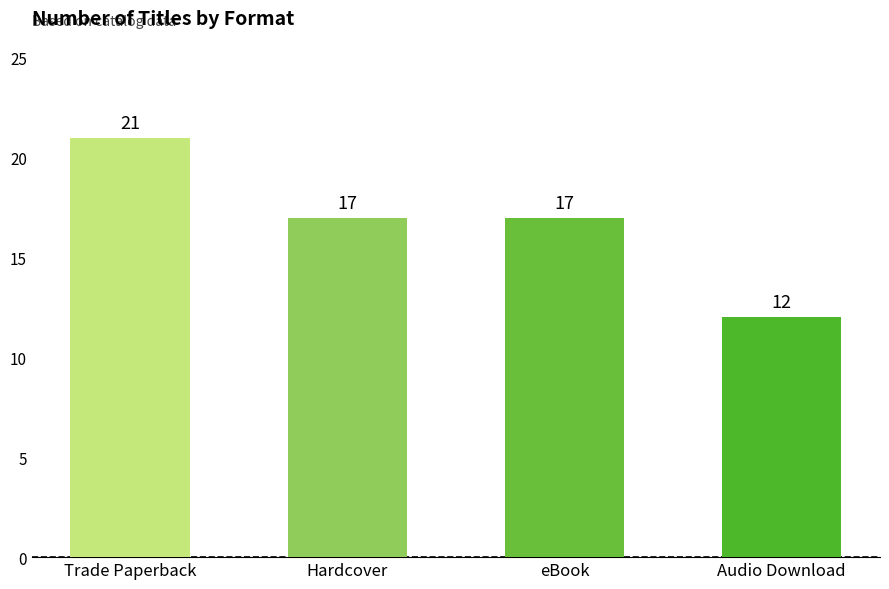

How many values are below 17?

1